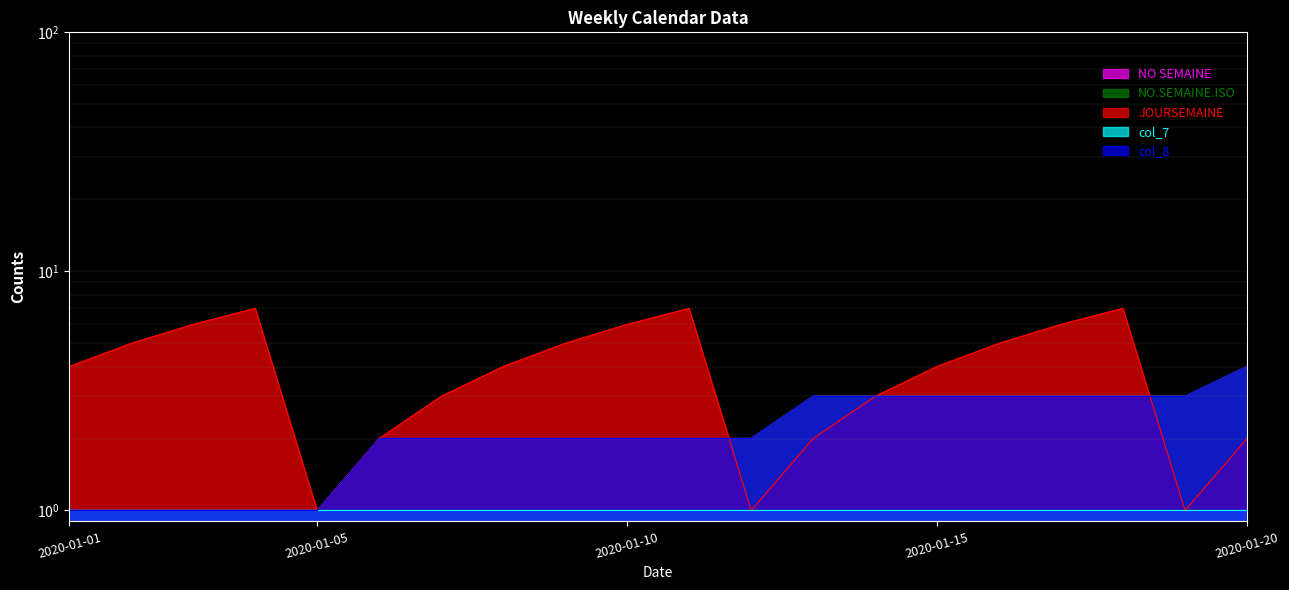

What is the sum of the NO SEMAINE values at 2020-01-16 and 2020-01-17?

6